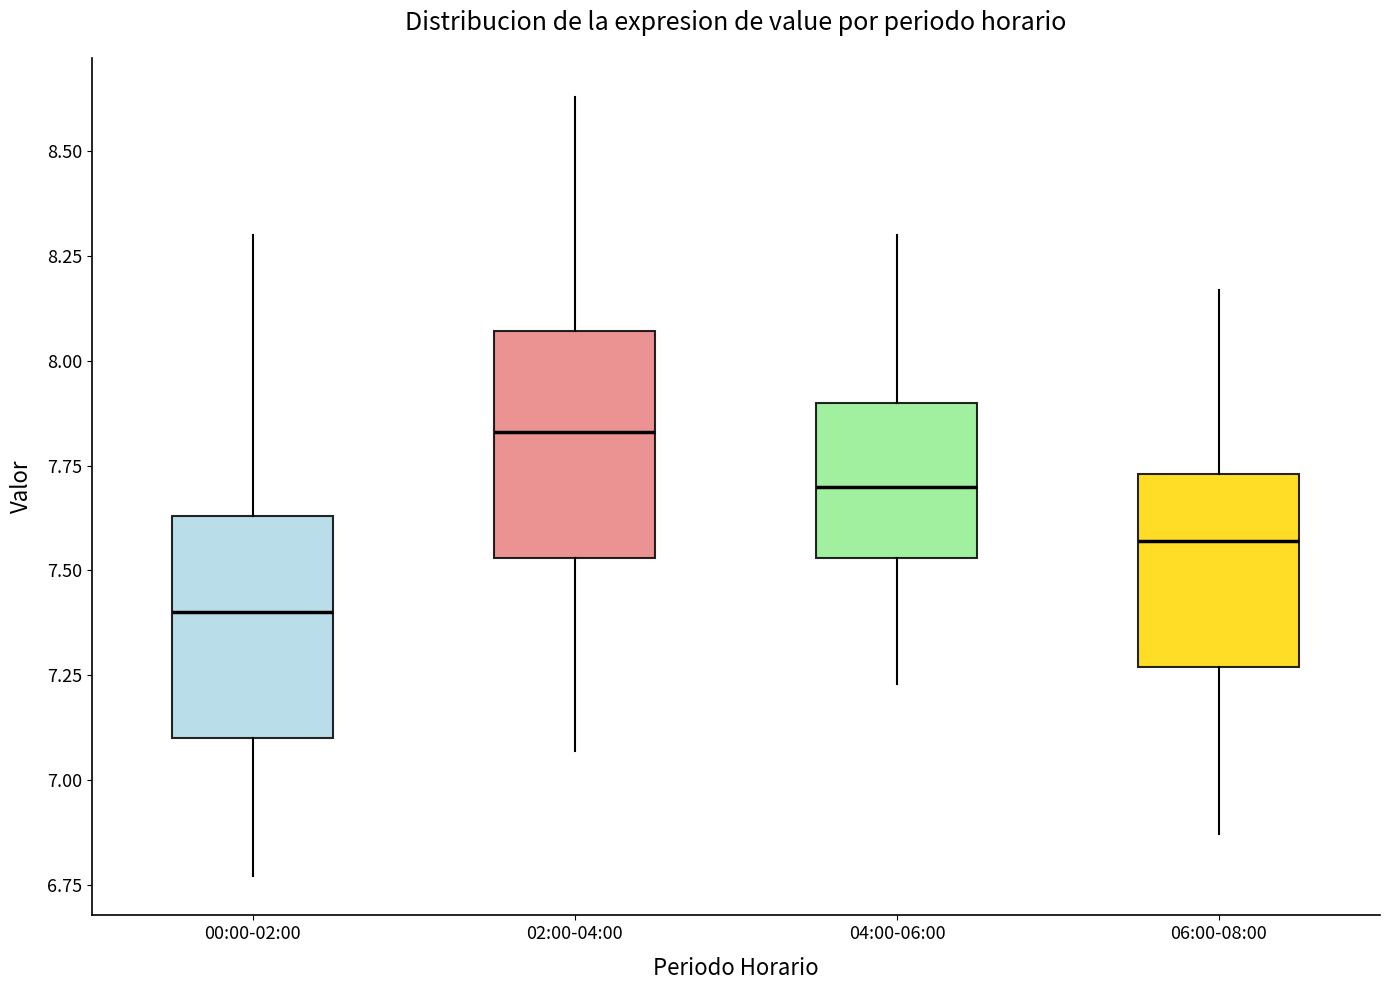

Where does the lower whisker of the box for 04:00-06:00 end on the y-axis? The values are not printed on the chart, so give them approximately, as read against the axis.

7.25